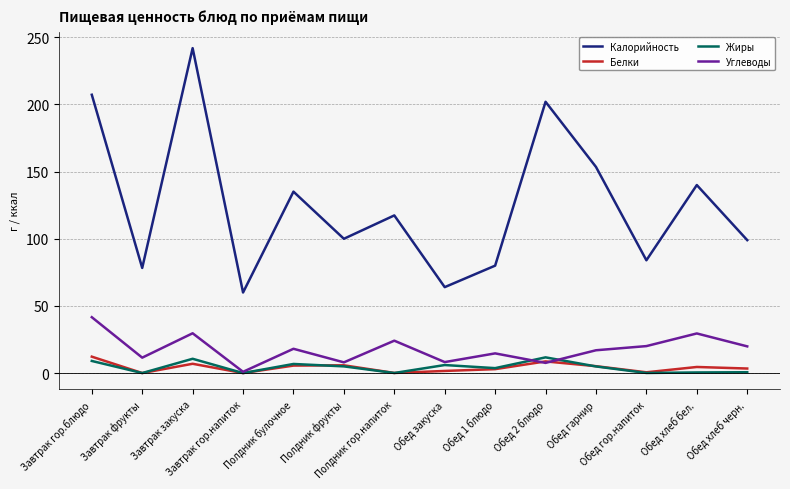

What is the maximum value for Белки?

12.2